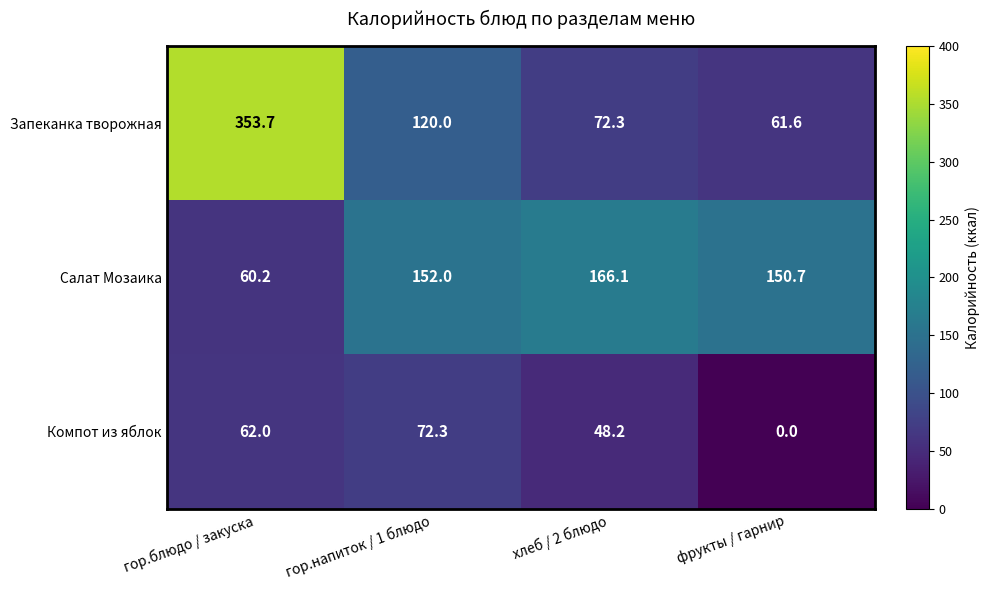

Which series has the largest total across all categories?

Запеканка творожная